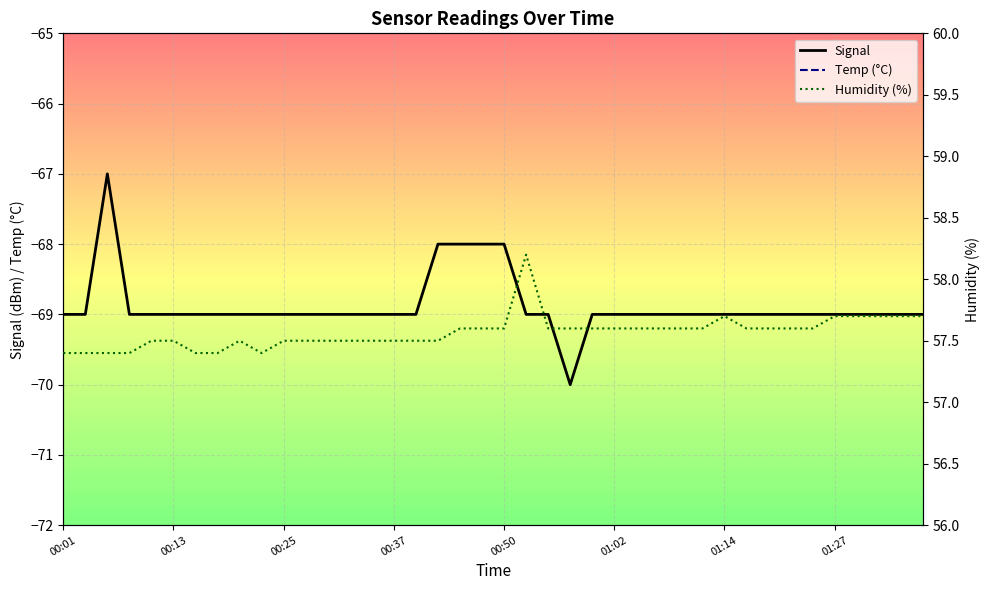

What is the approximate value of Signal at 01:14?

-69.0